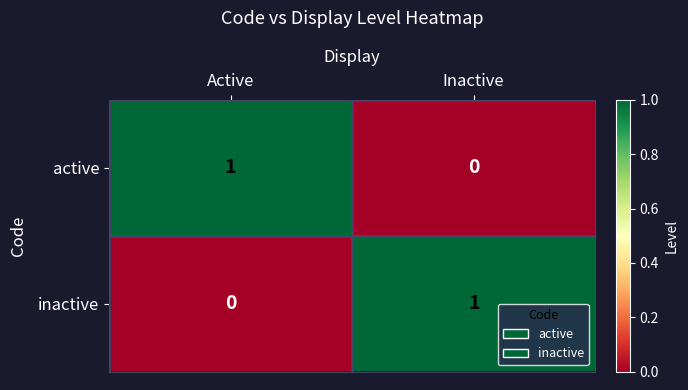

True or false: inactive has a value of 0 at Active.

True